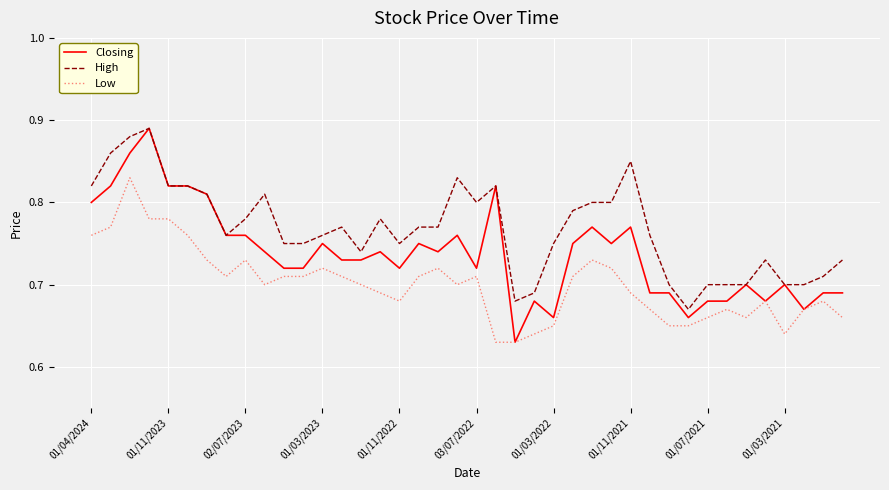

List the series in order of their overall mean, highest first.

High, Closing, Low